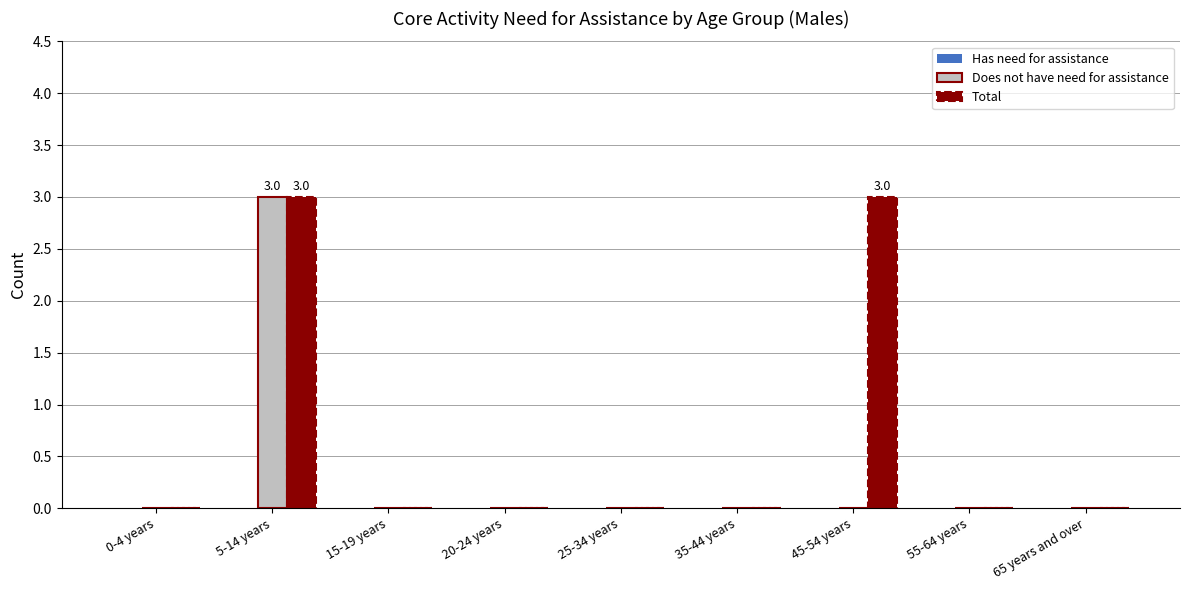

What is the sum of all Does not have need for assistance values?

3